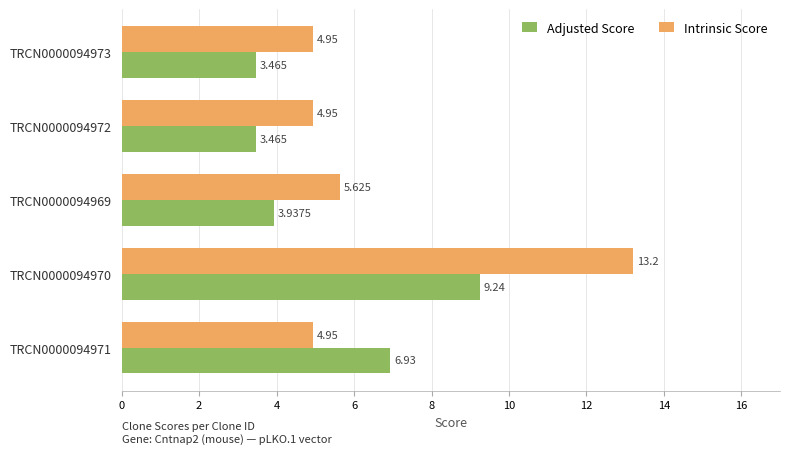

Is the value of Adjusted Score at TRCN0000094970 greater than the value of Intrinsic Score at TRCN0000094969?

Yes